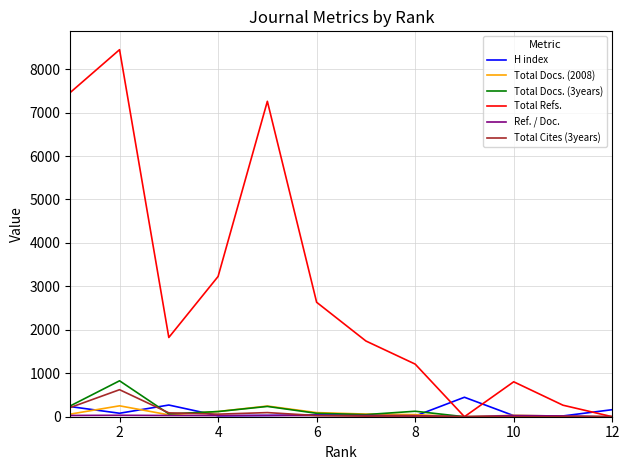

What is the average value of the Total Docs. (2008) series?

81